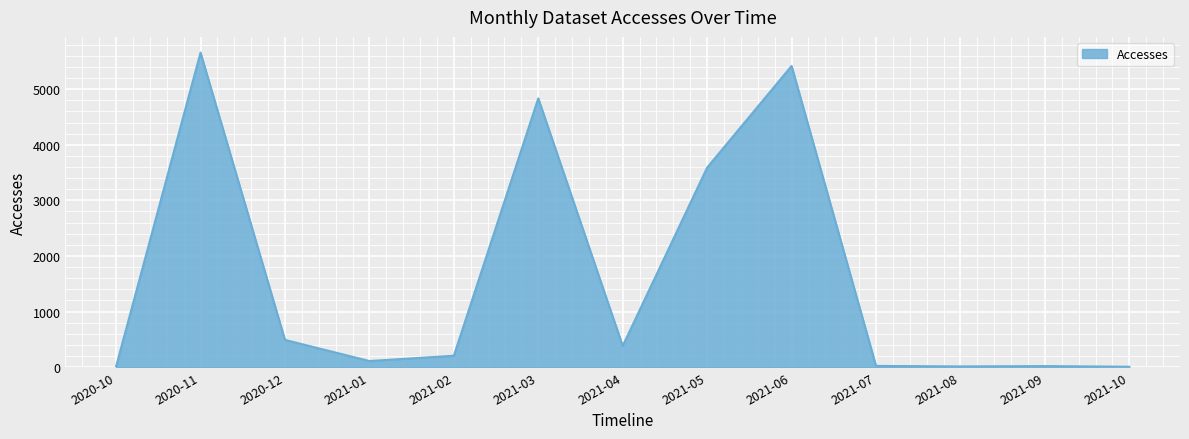

Which has a higher value, 2021-02 or 2020-11?

2020-11